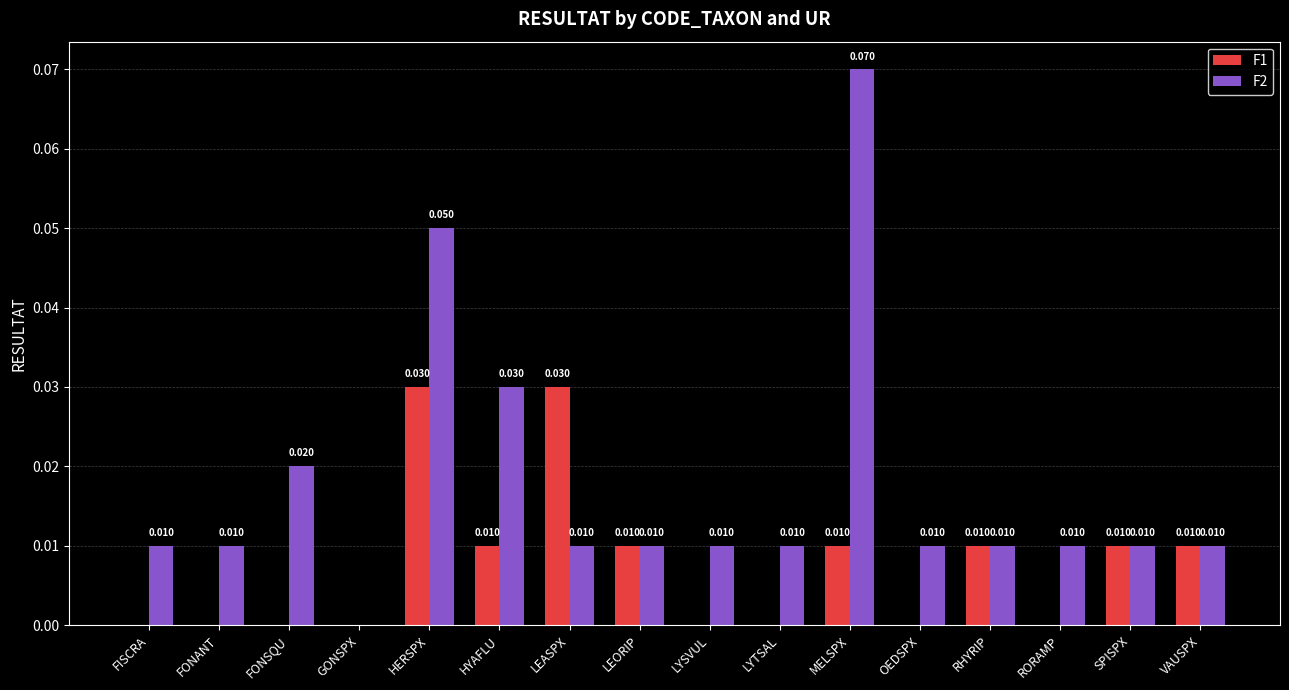

How many values in the F2 series exceed 0?

15